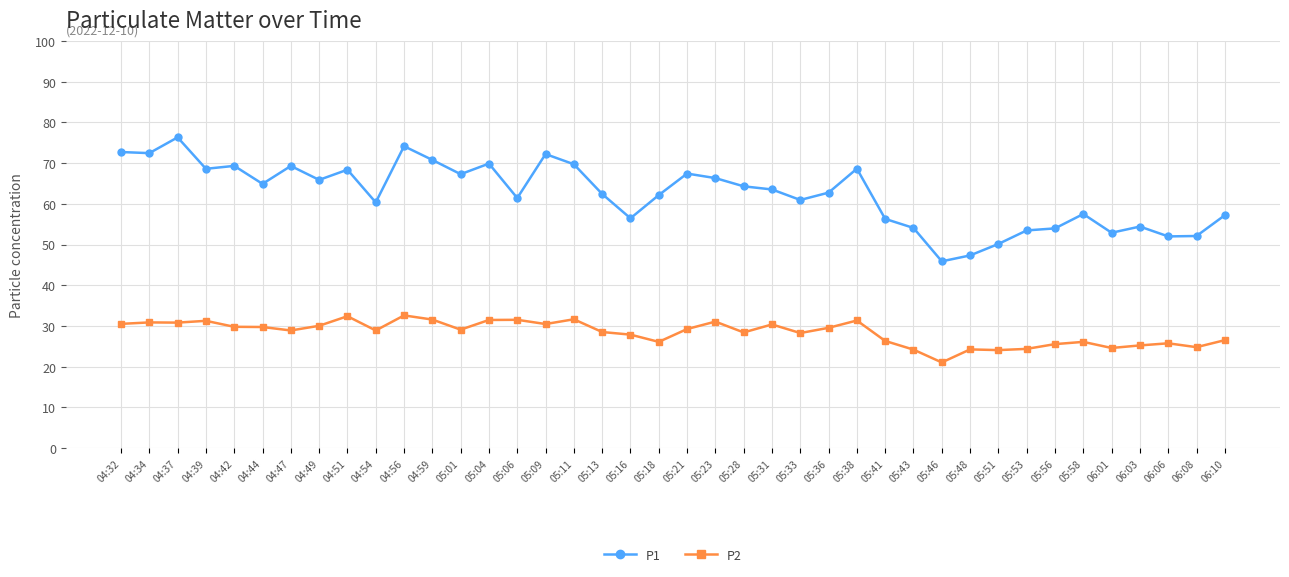

What is the maximum value shown in the chart?

76.3